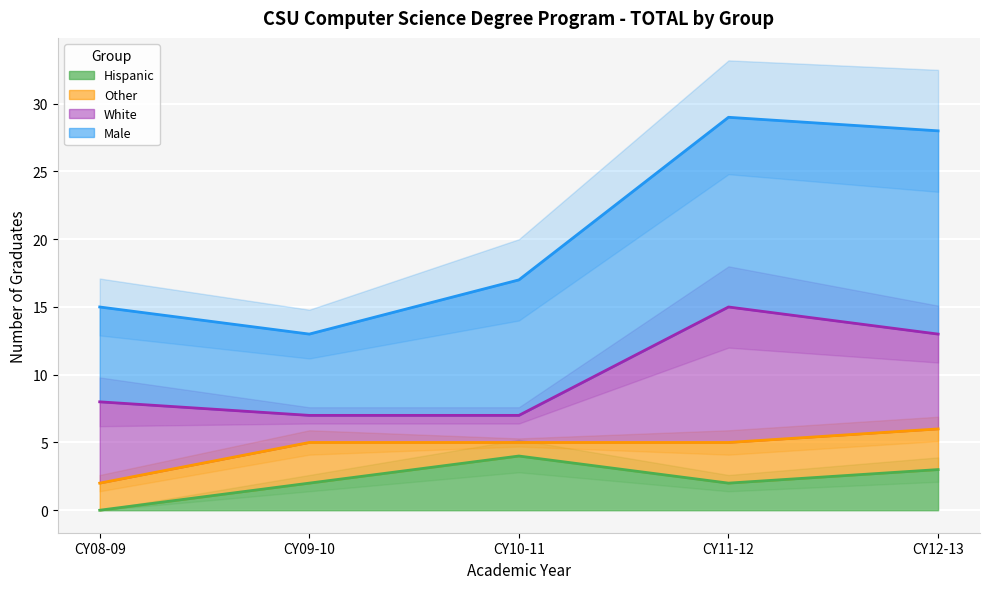

What is the total value across all series at CY10-11?

17